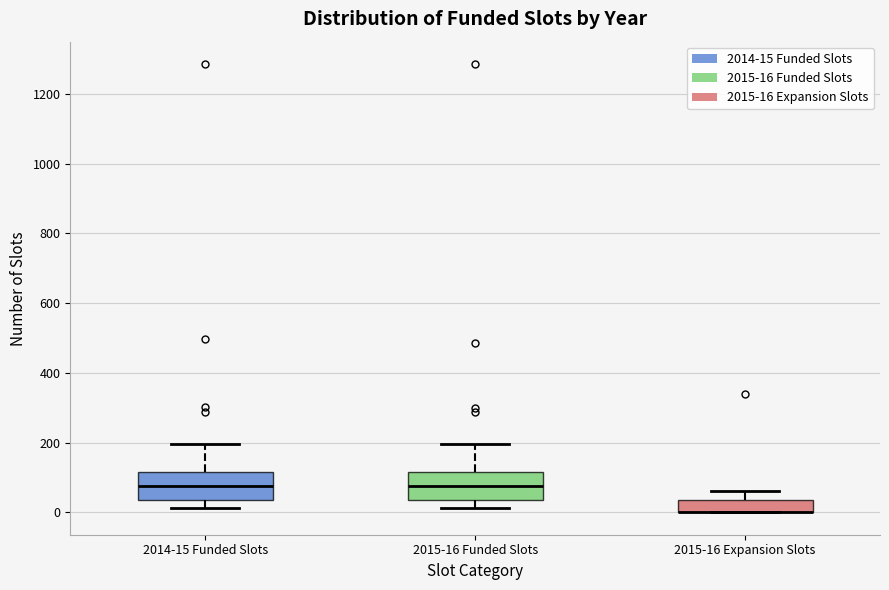

Reading left to right, read every box against the y-axis: the position of its median line, the range the box covers, and the ends of its whiskers. The values are not printed on the chart, so give them approximately, as read against the axis.

2014-15 Funded Slots: median 80, box 40 to 120, whiskers 20 to 200
2015-16 Funded Slots: median 80, box 40 to 120, whiskers 20 to 200
2015-16 Expansion Slots: median 0 (drawn on the box's lower edge), box 0 to 40, whiskers 0 to 60